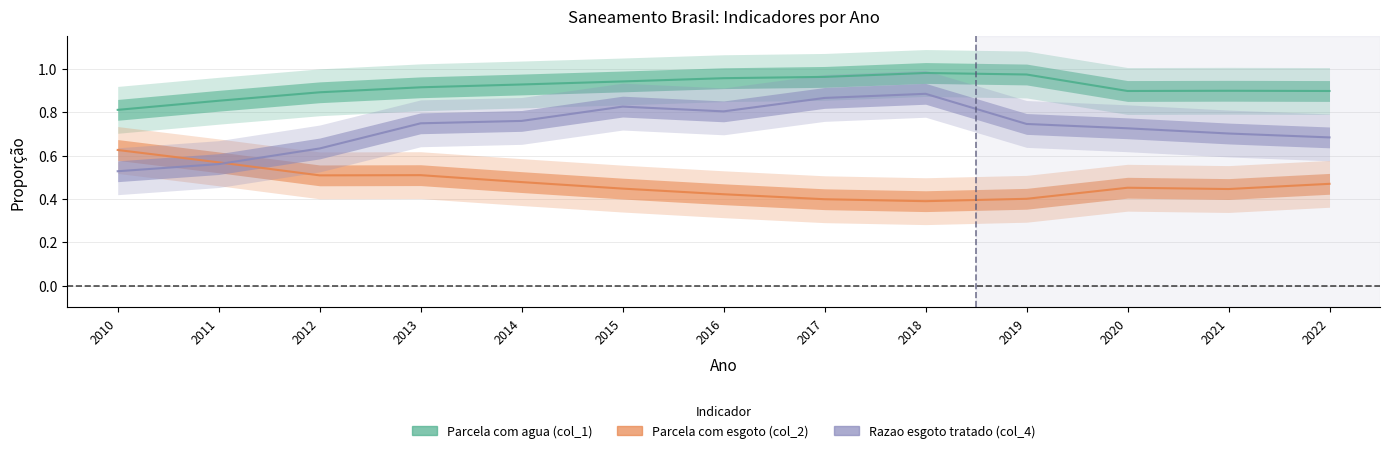

Is the value of Parcela com agua (col_1) at 2010 greater than the value of Razao esgoto tratado (col_4) at 2020?

Yes